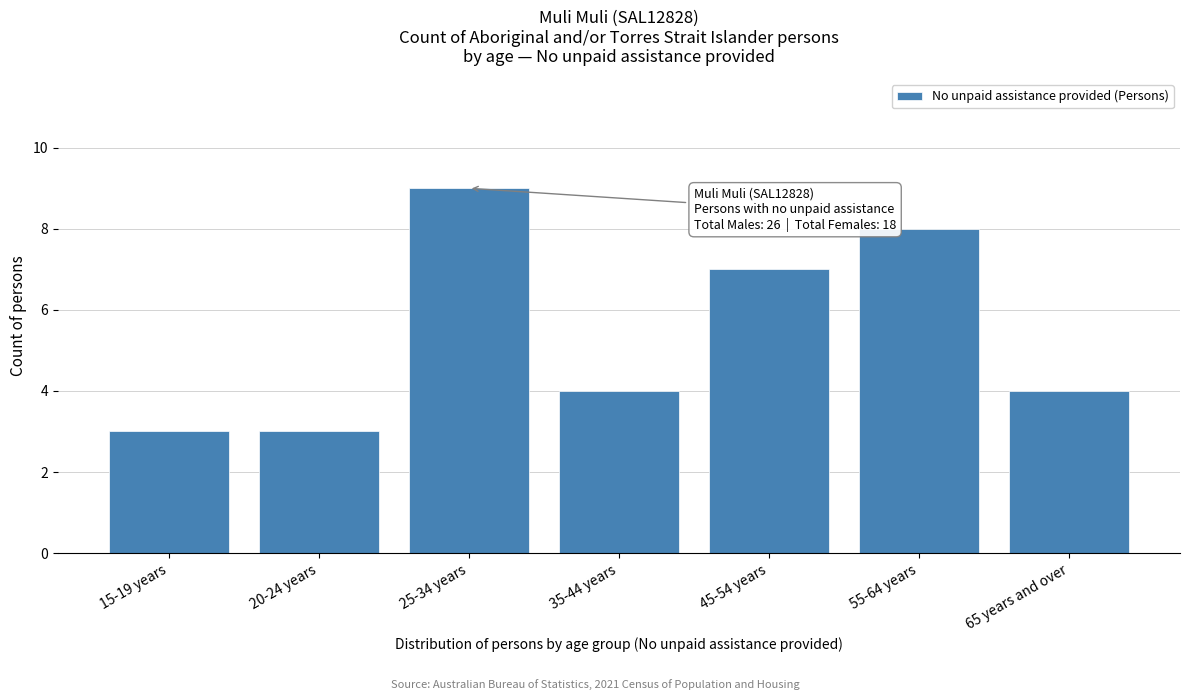

Reading left to right, what are all the values shown in this chart?

3	3	9	4	7	8	4